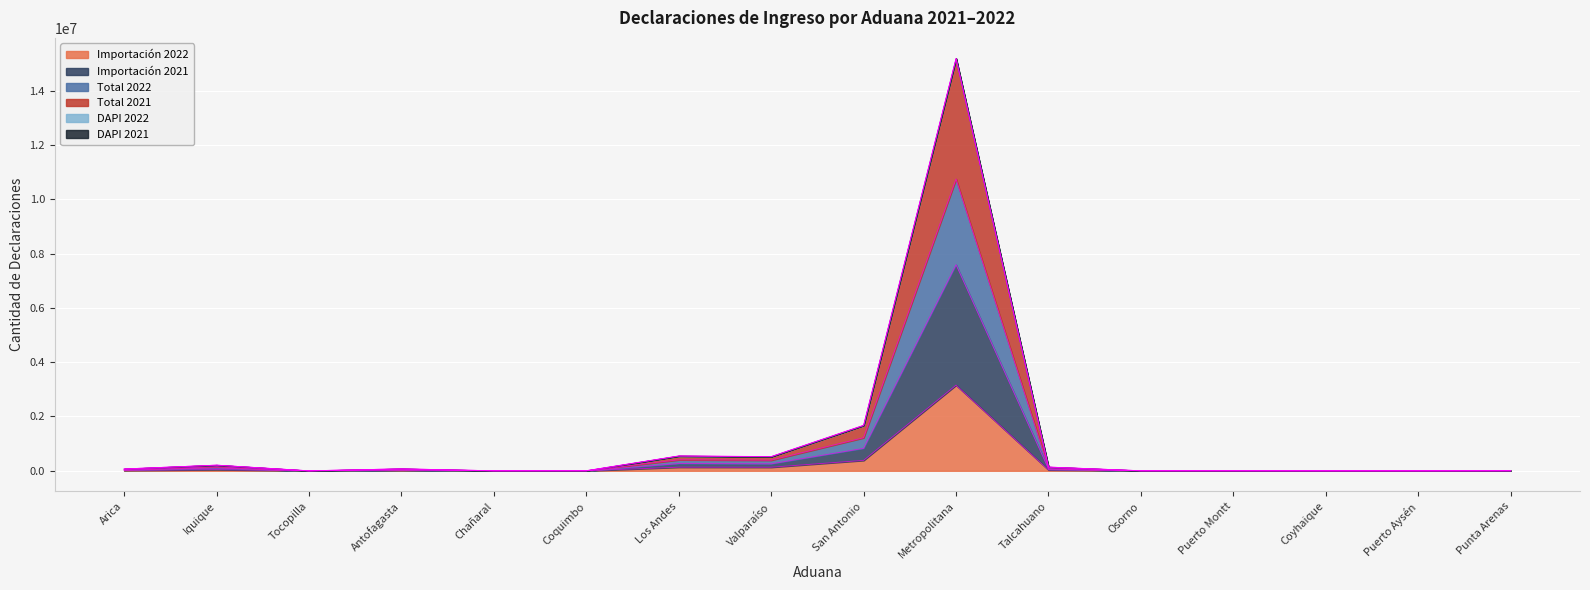

True or false: Importación 2022 has more than 1 points higher than both neighbors.

True